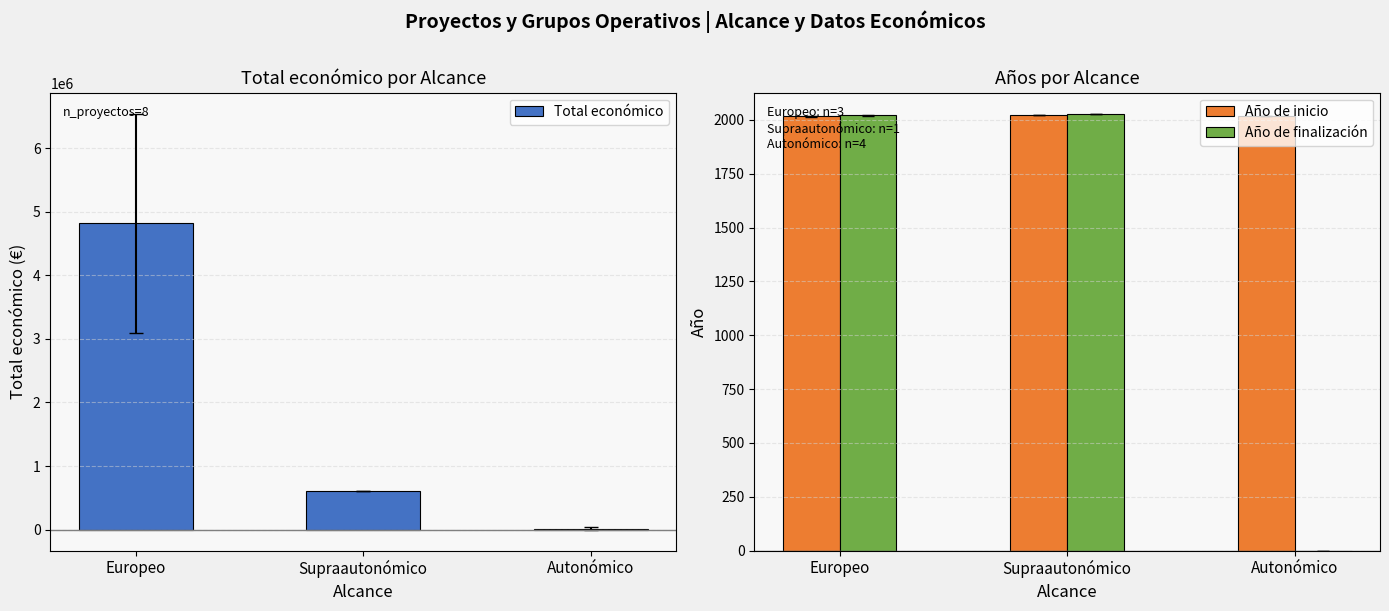

Reading right to left, extract all data points from this chart.

Total económico: 15998.8	599883.0	4821604.3
Año de inicio: 2016.5	2023.0	2016.7
Año de finalización: 0.0	2025.0	2020.7